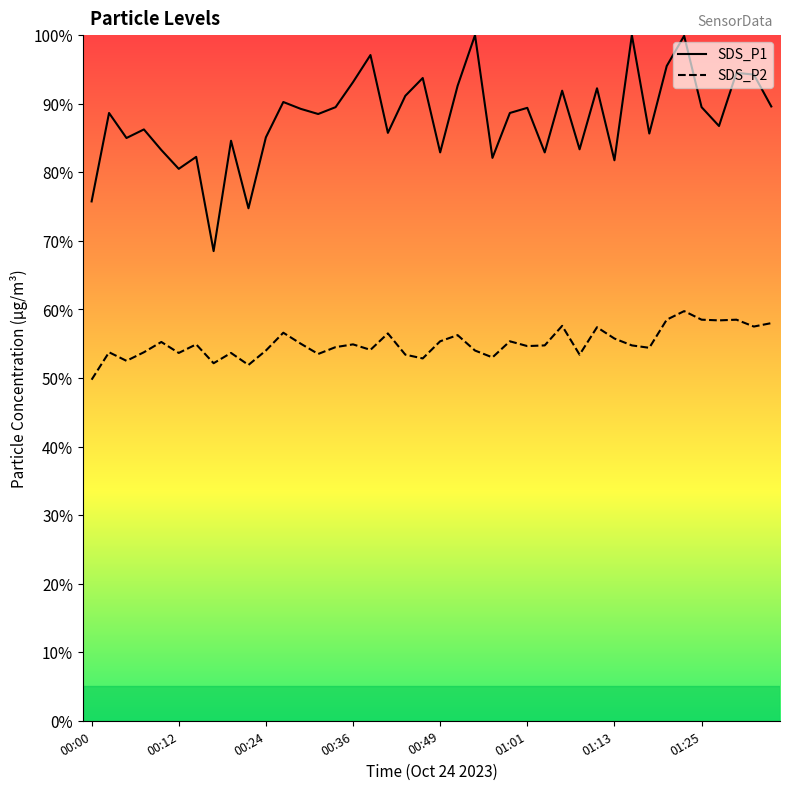

Is this an area chart (filled region under the line)?

No